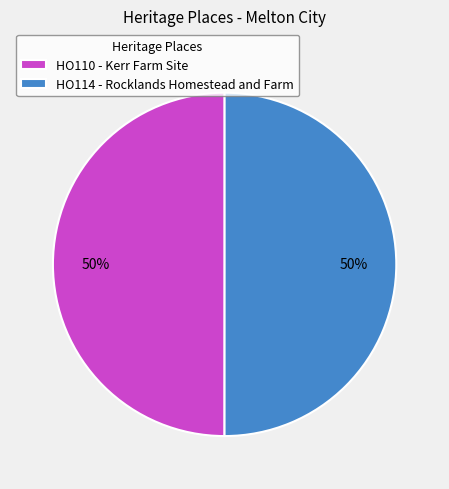

Do HO114 - Rocklands Homestead and Farm and HO110 - Kerr Farm Site together represent more than half of the pie?

Yes